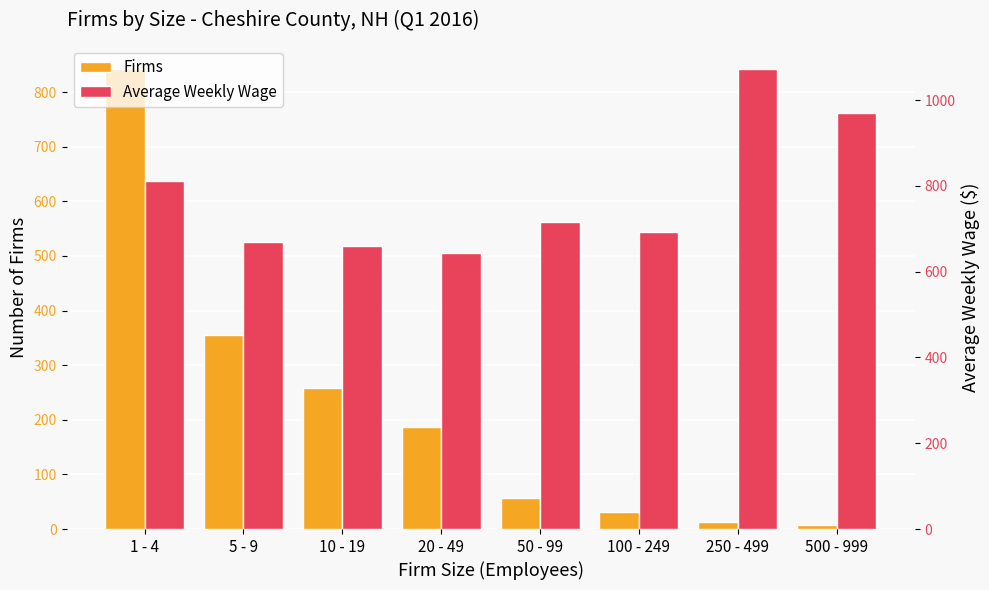

How many distinct data groups are displayed?

2